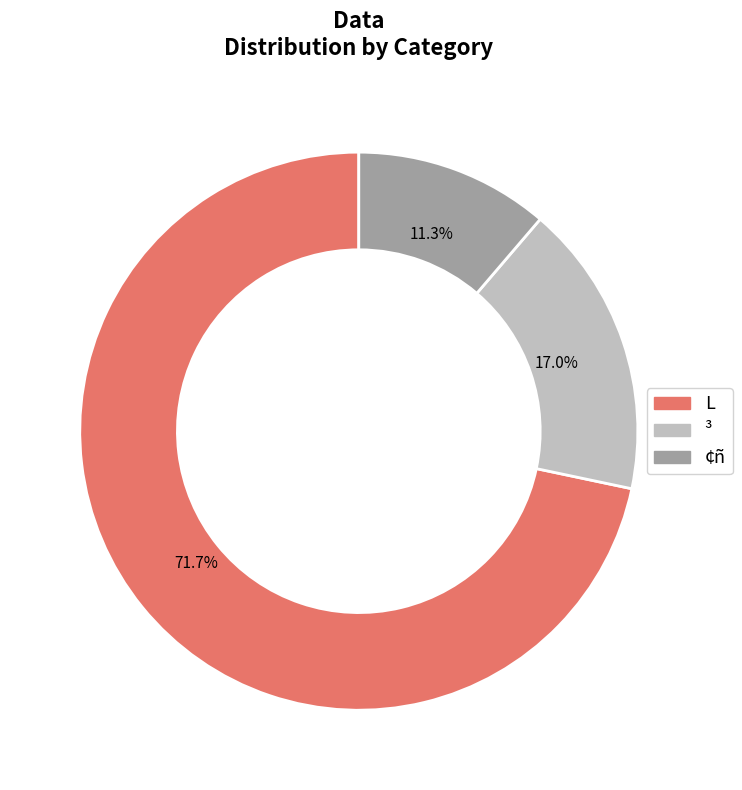

To the nearest percent, what portion does ¢ñ represent?

11%